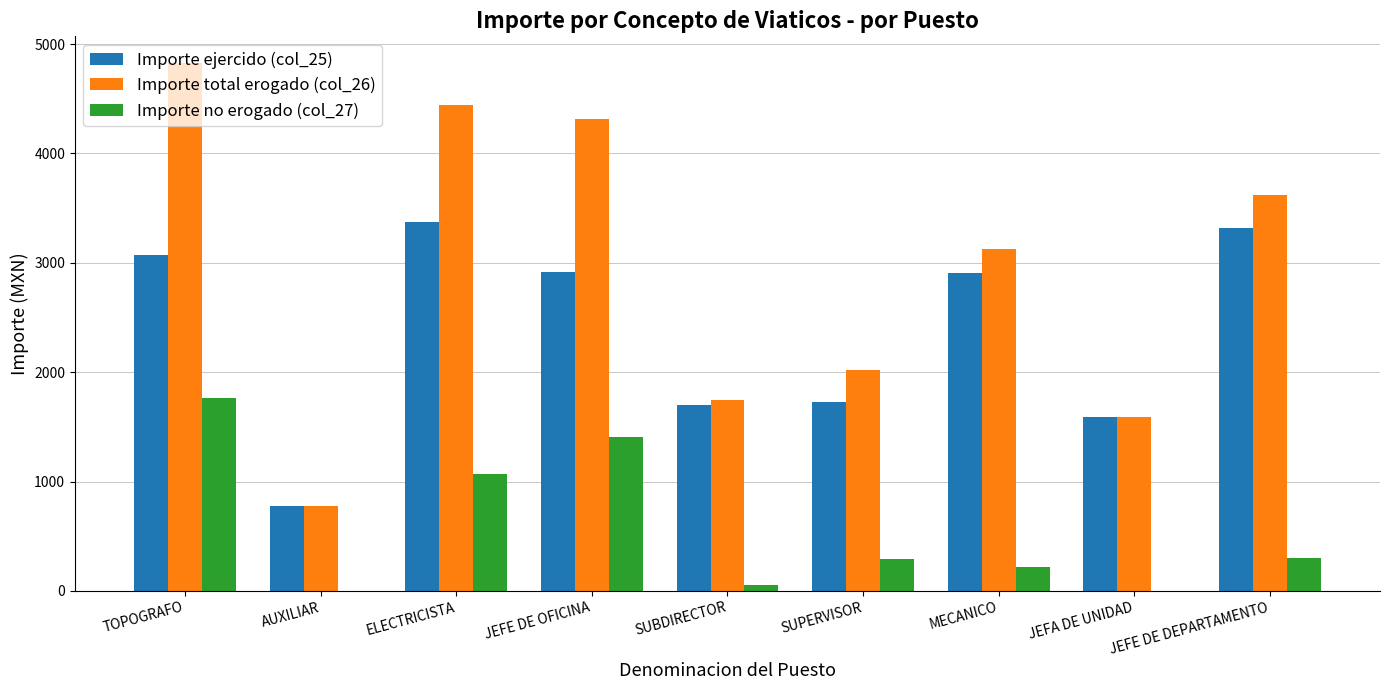

Which series has the largest total across all categories?

Importe total erogado (col_26)